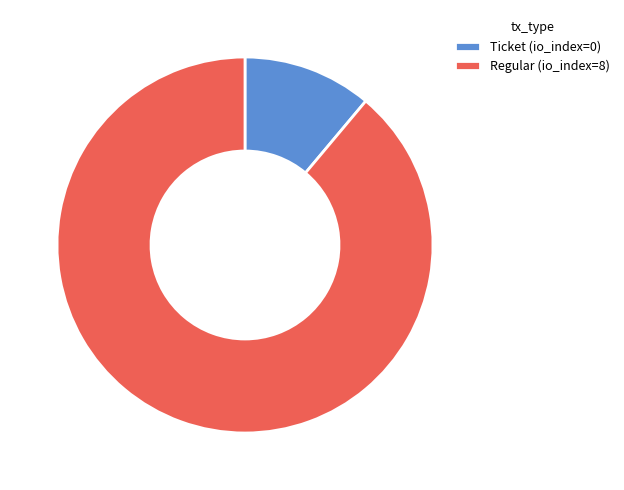

Which has a higher value, Regular (io_index=8) or Ticket (io_index=0)?

Regular (io_index=8)